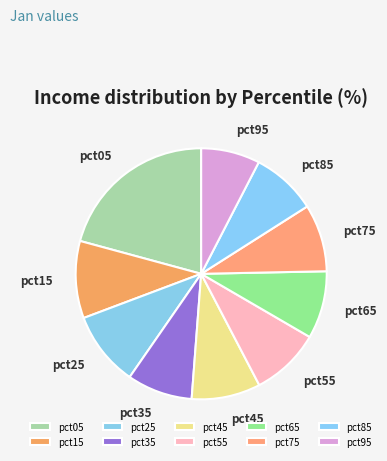

Between pct45 and pct15, which is larger?

pct15